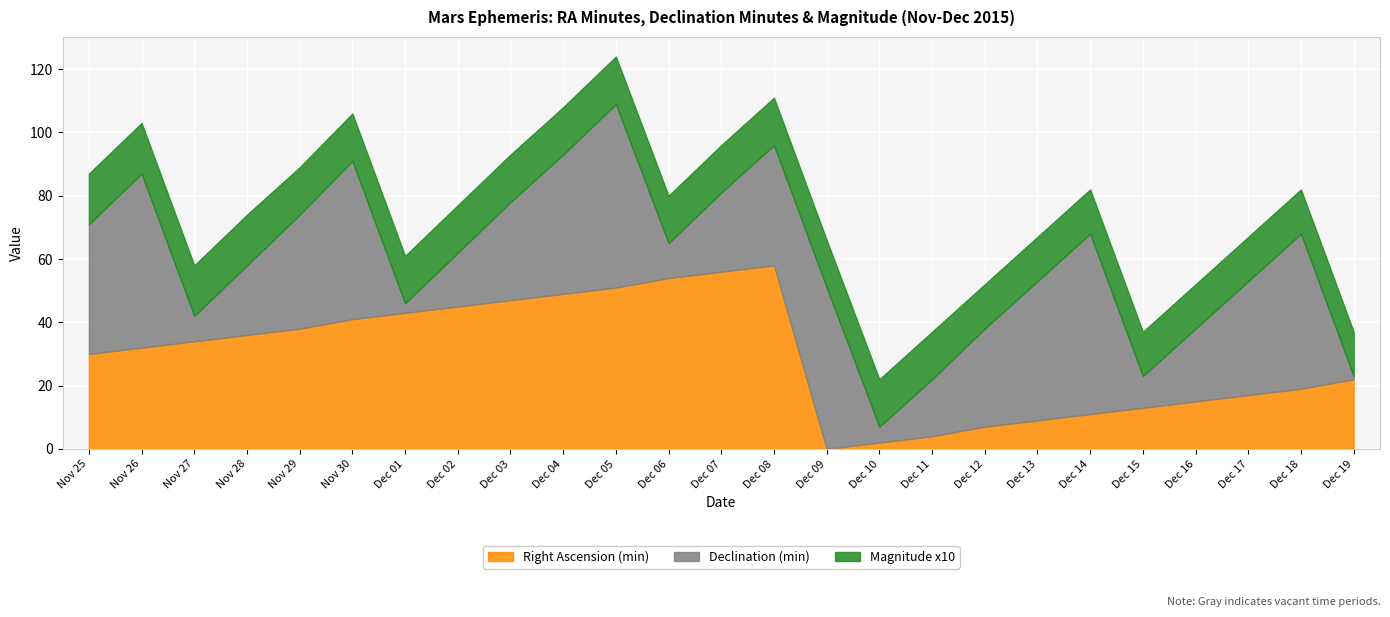

Which has a higher value, Dec 07 or Dec 02?

Dec 07